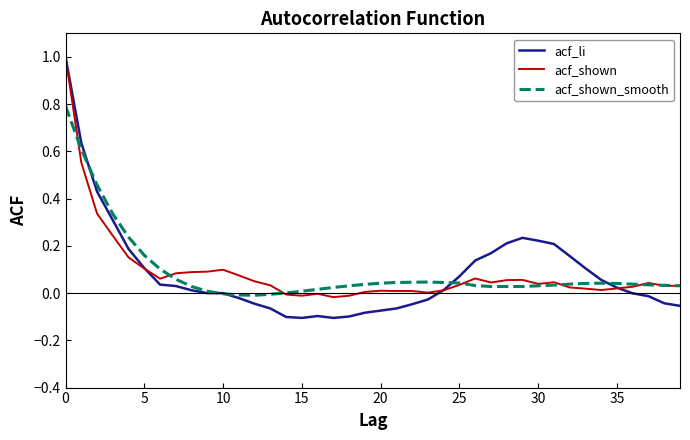

How many lines are shown in the chart?

3